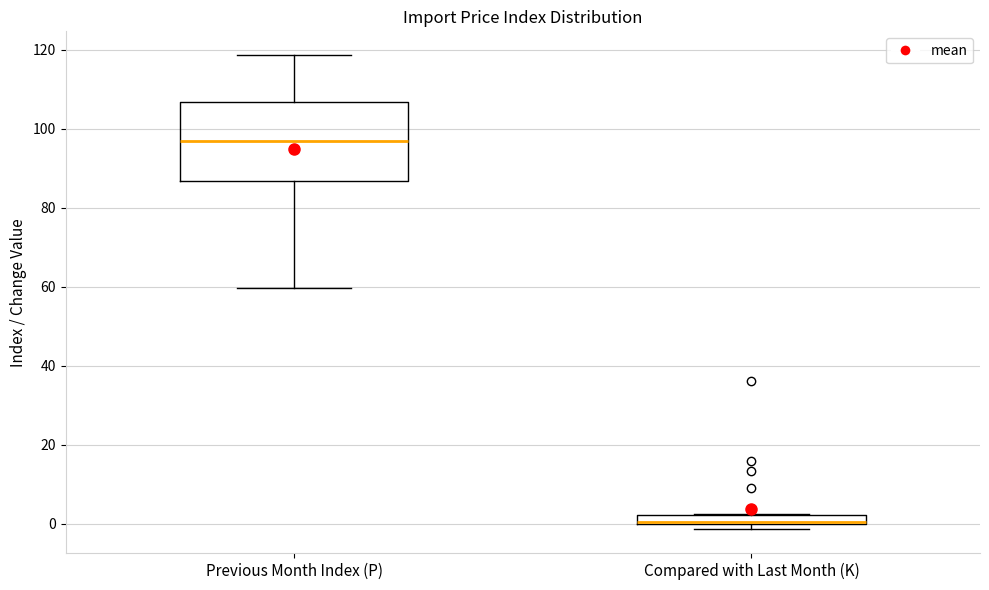

Where does the median line of the box for Previous Month Index (P) sit on the y-axis? The values are not printed on the chart, so give them approximately, as read against the axis.

98